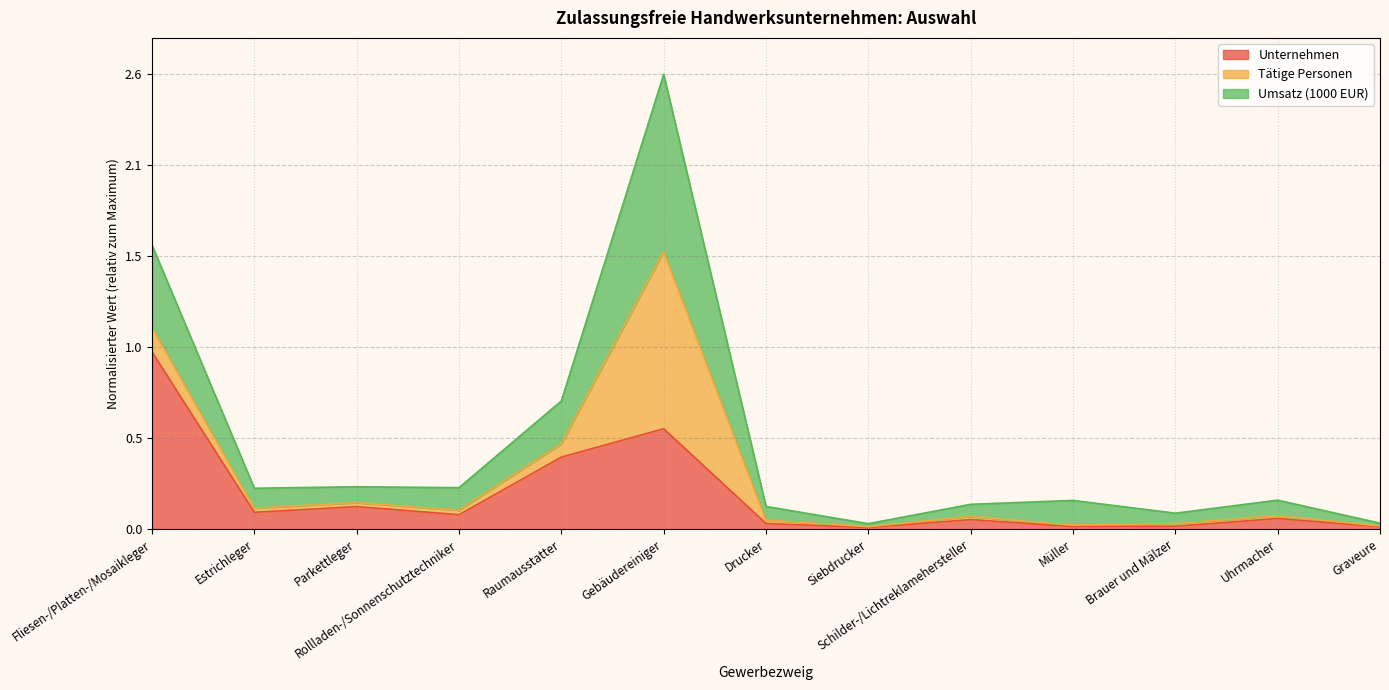

What is the label of the 10th point from the left?

Müller